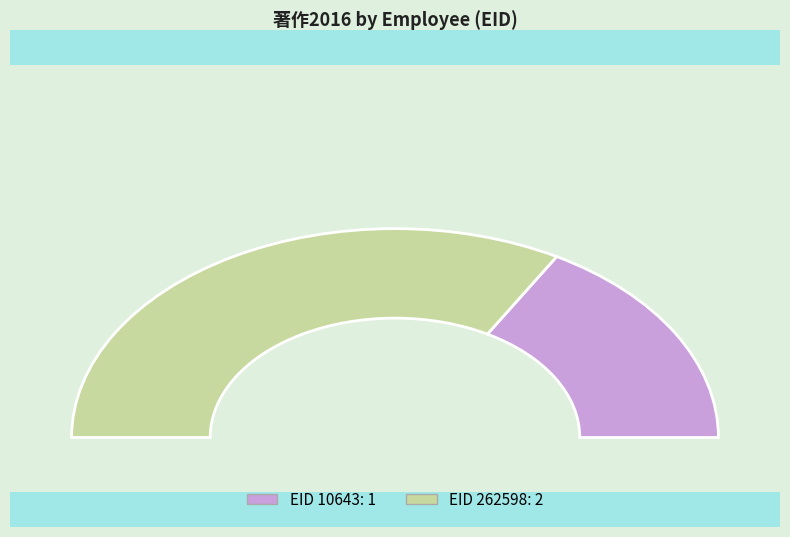

What portion of the pie excludes 10643?

66.7%